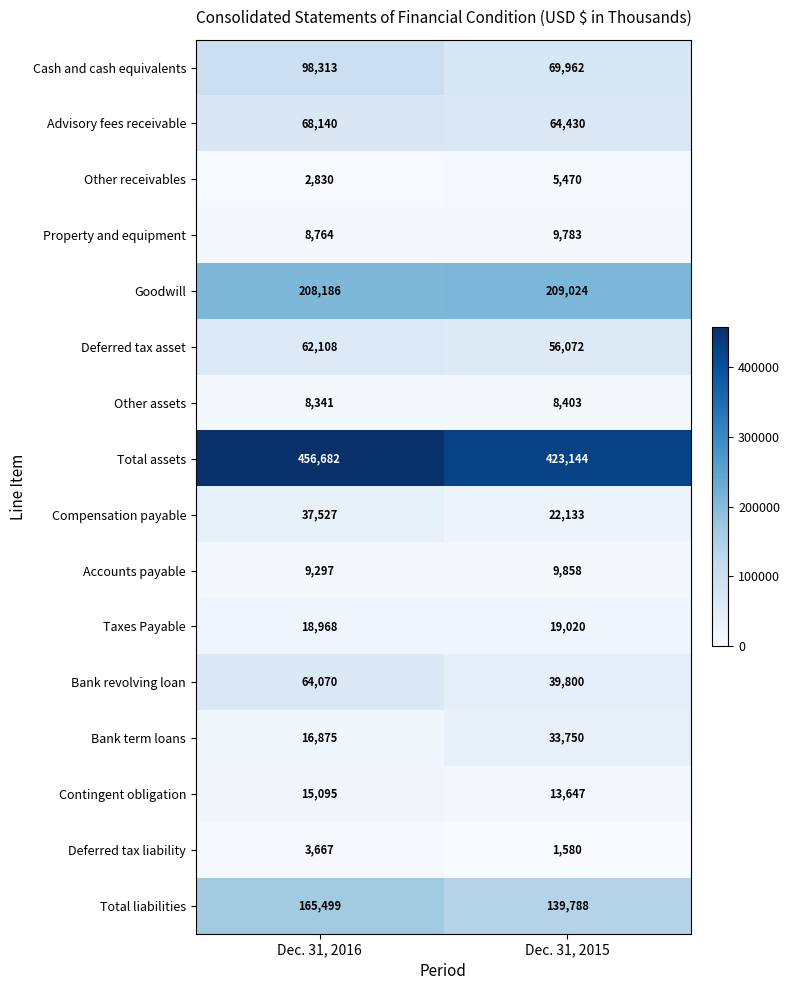

What is the minimum value shown in the chart?

1580